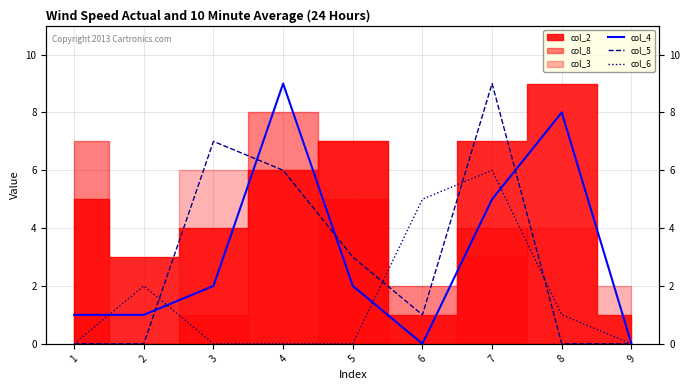

Where do col_6 and col_4 first cross each other?

1 and 2